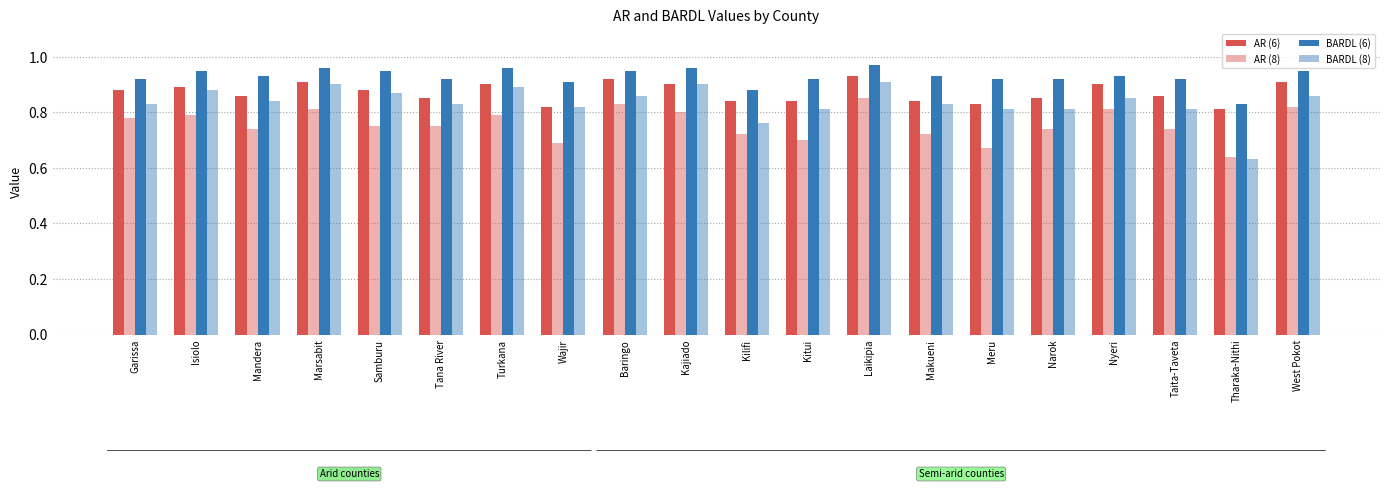

How many bars are there in total?

80